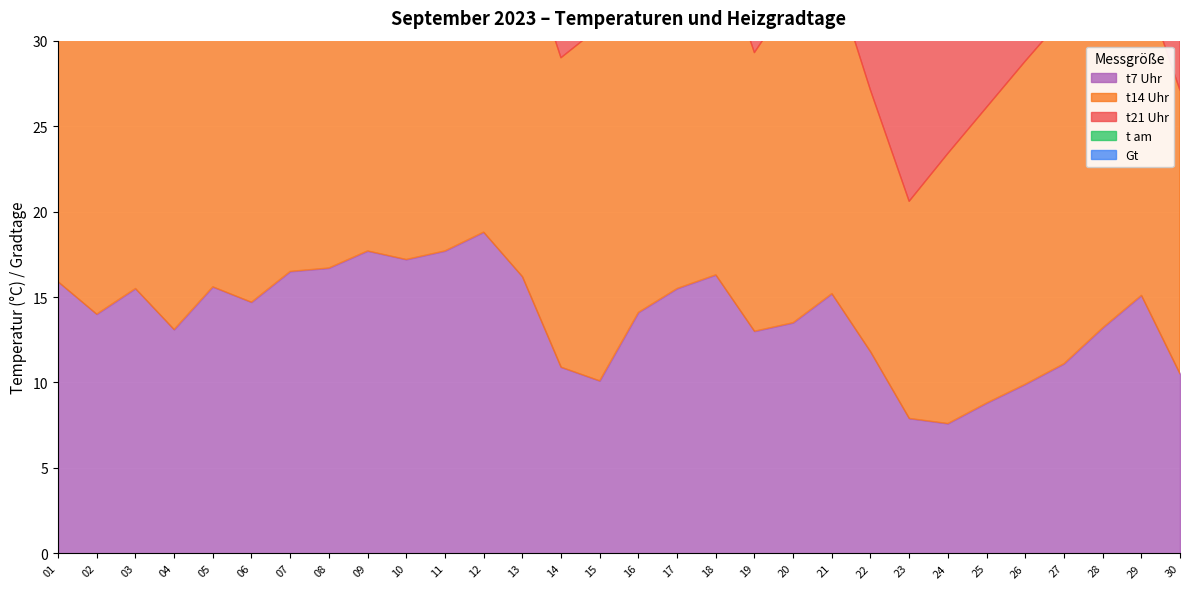

The value of Gt at 05 is 3.4. True or false?

False